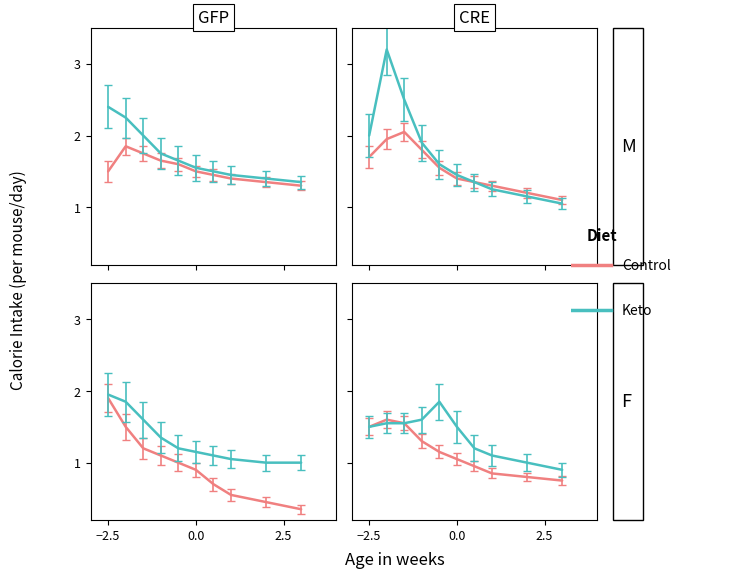

How many lines are shown in the chart?

2